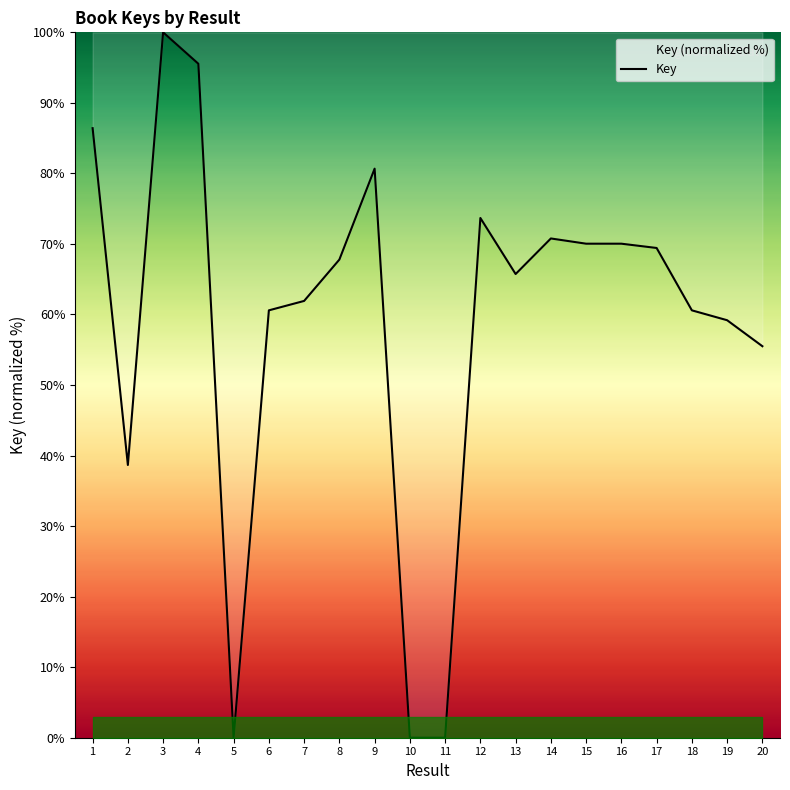

Reading left to right, what are all the values shown in this chart?

86.4	38.7	100.0	95.5	0.0	60.6	61.9	67.8	80.7	0.0	0.0	73.7	65.7	70.8	70.0	70.0	69.4	60.6	59.2	55.5